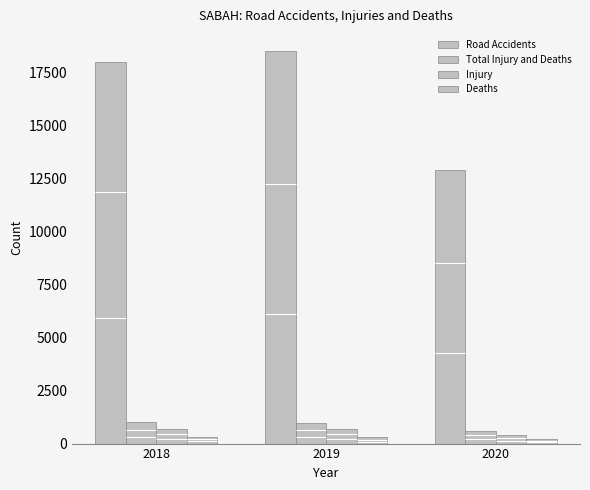

How many values in the Injury series are below 666?

1